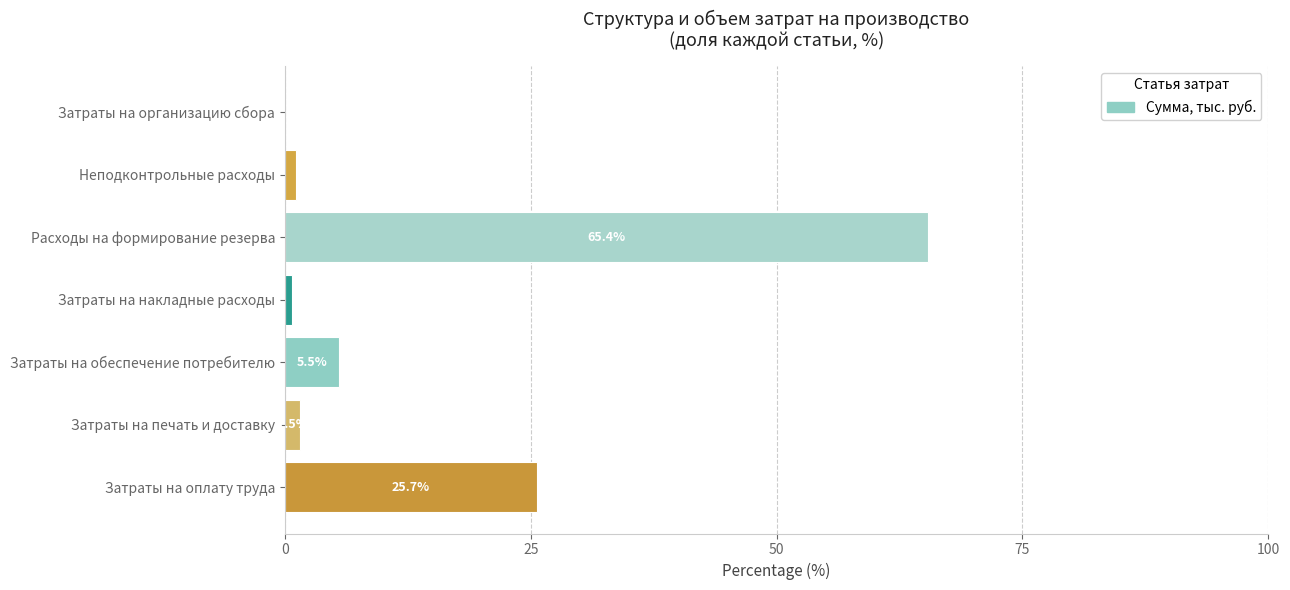

How many distinct data groups are displayed?

1